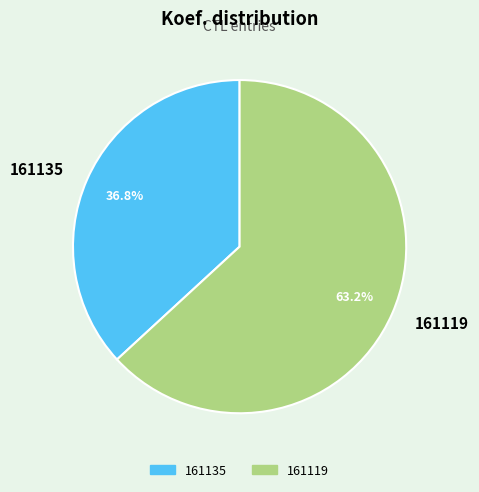

Which slice is the smallest?

161135